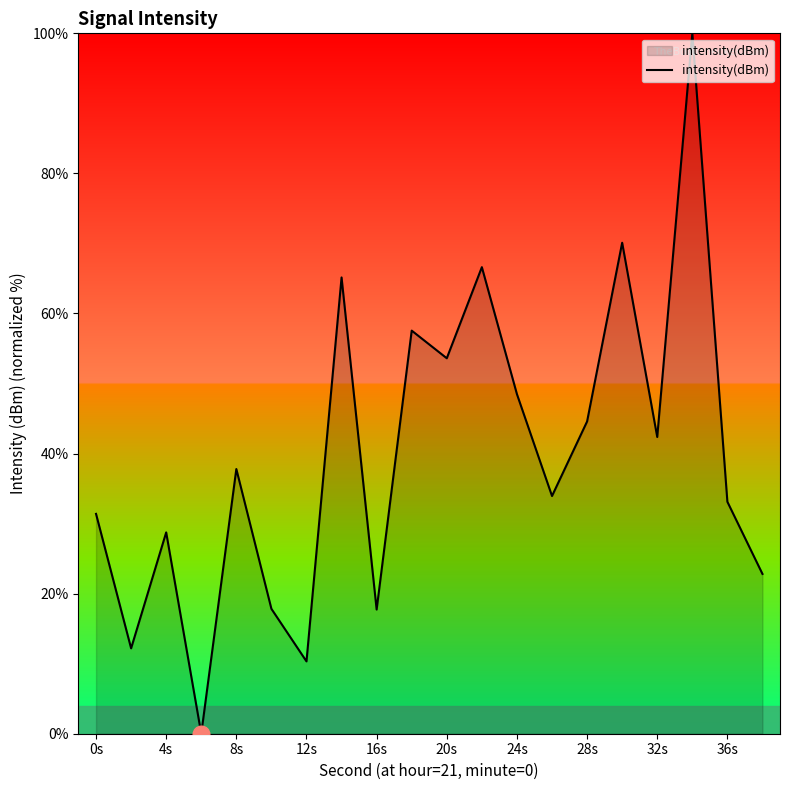

What is the maximum value shown in the chart?

100.0